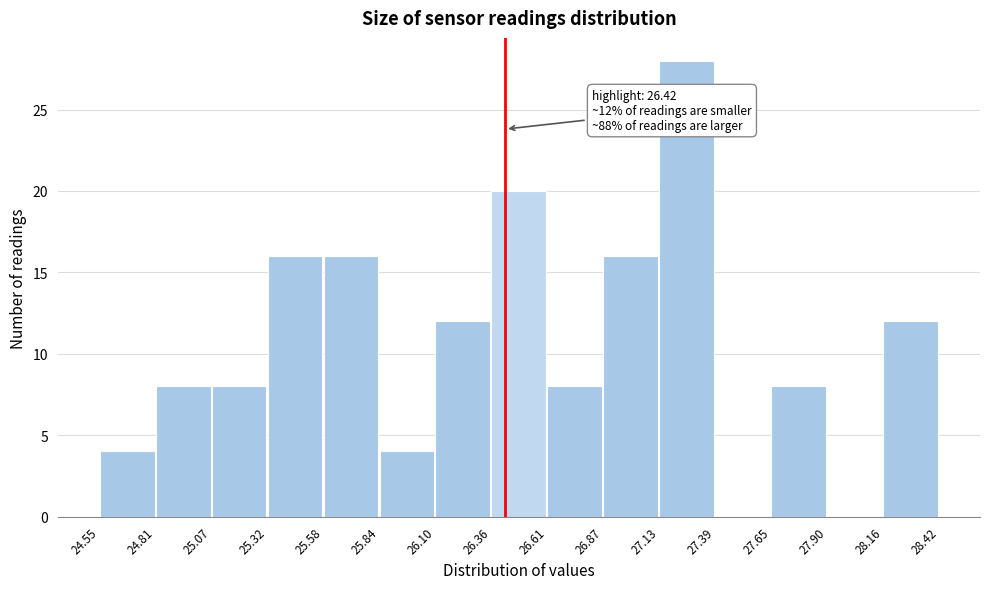

Which range on the x-axis has the tallest bar?

27.13 to 27.39